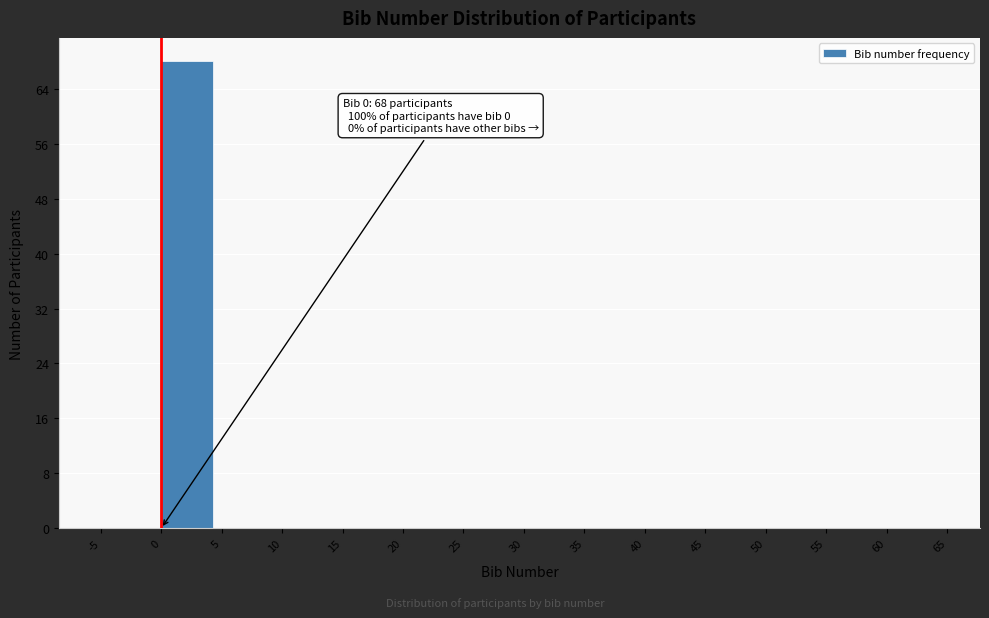

Over which range of the x-axis is the bar tallest?

0 to 5